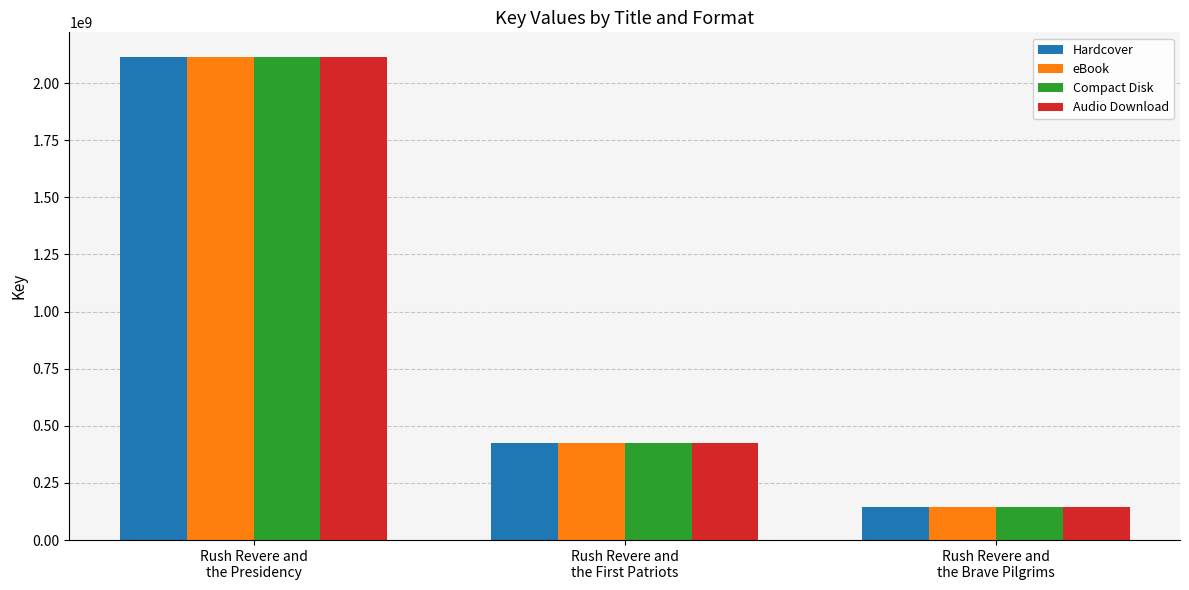

Count the number of categories in the chart.

3